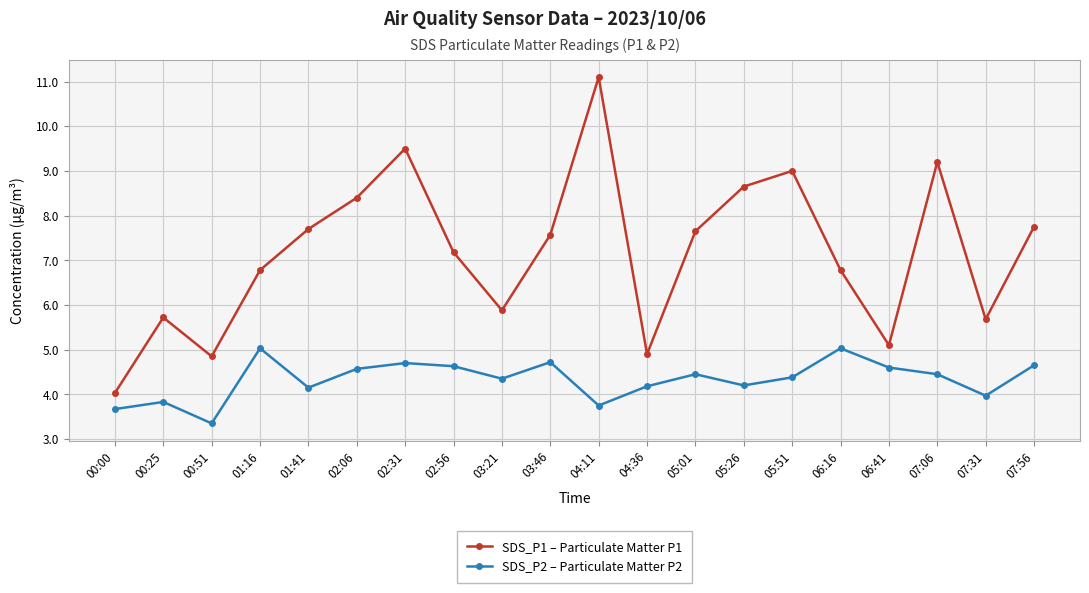

What is the label of the 10th point from the left?

03:46